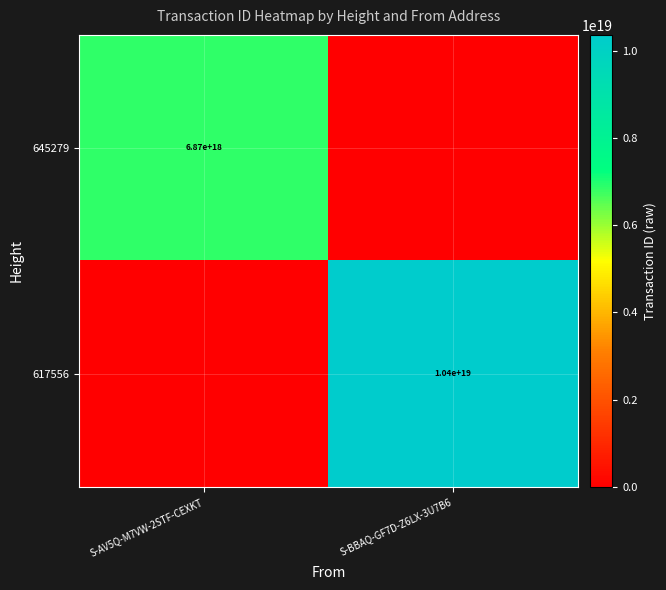

The value of 645279 at S-AV5Q-M7VW-2STF-CEXKT is 9800783453325713408. True or false?

False